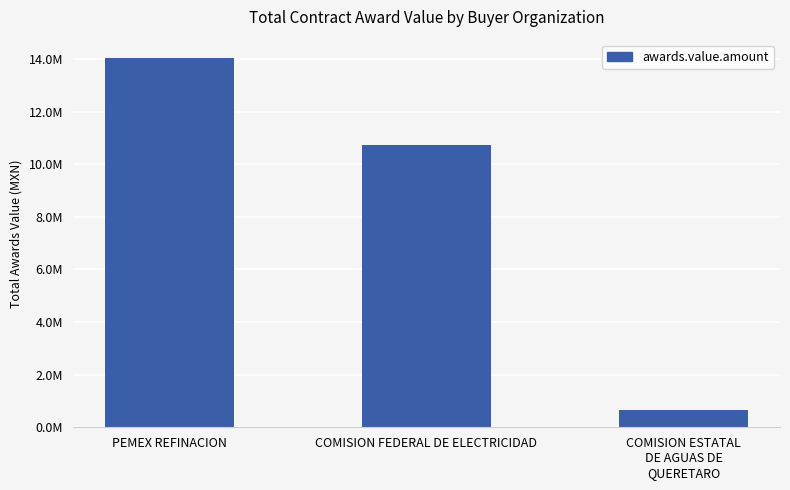

What is the difference between the values at COMISION FEDERAL DE ELECTRICIDAD and PEMEX REFINACION?

3304073.9